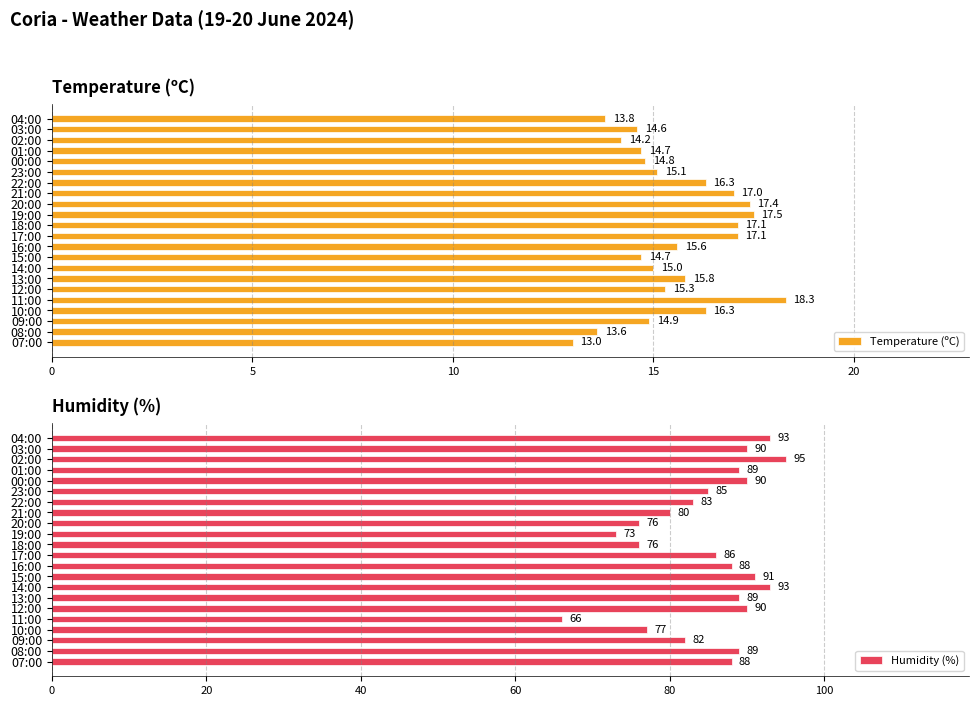

At which label is Temperature (ºC) closest to 15?

14:00